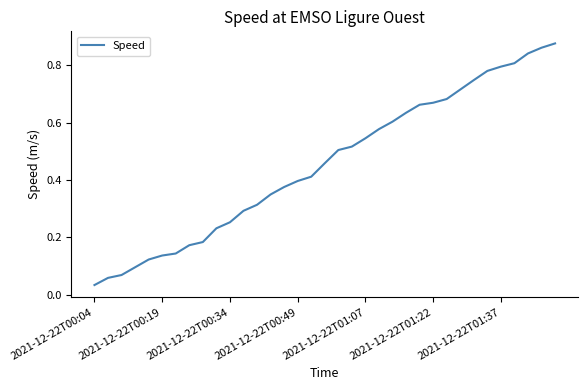

Reading left to right, transcribe all the data shown in this chart.

0.0	0.1	0.1	0.1	0.1	0.1	0.1	0.2	0.2	0.2	0.3	0.3	0.3	0.4	0.4	0.4	0.4	0.5	0.5	0.5	0.5	0.6	0.6	0.6	0.7	0.7	0.7	0.7	0.7	0.8	0.8	0.8	0.8	0.9	0.9